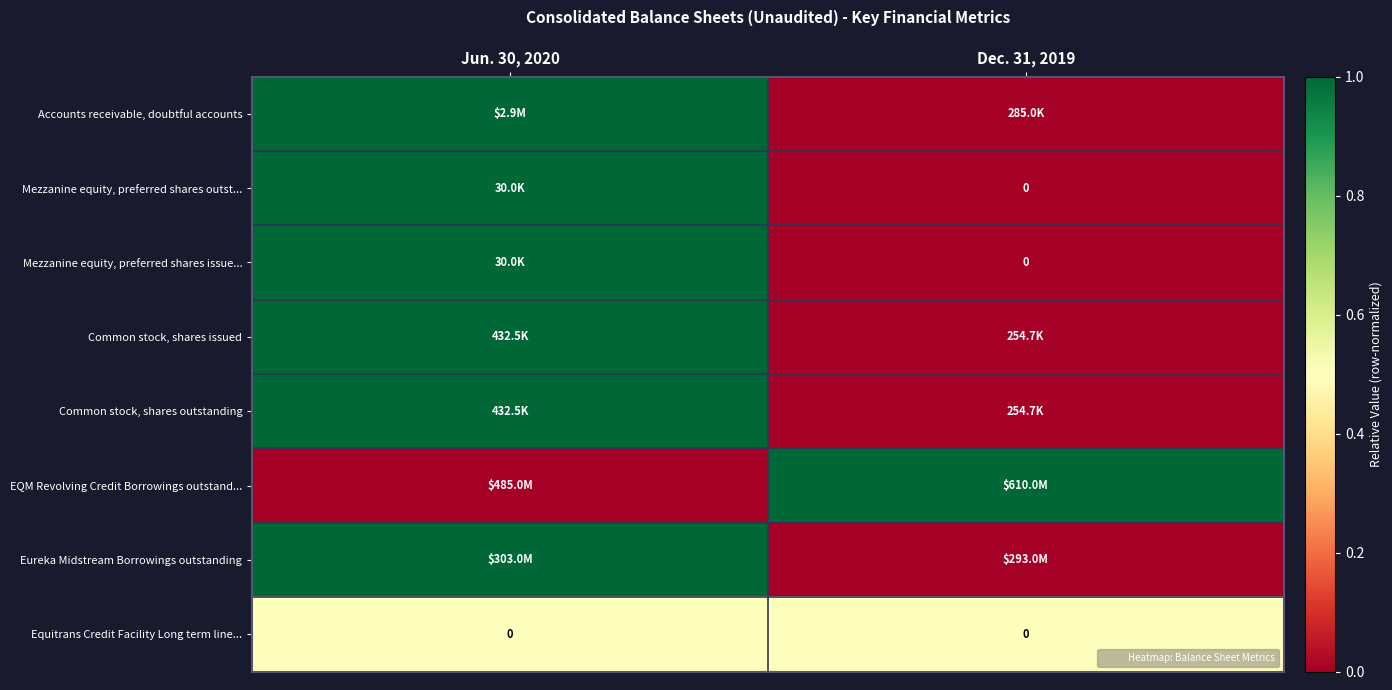

Is it true that Common stock, shares issued equals 0.0 at Dec. 31, 2019?

True